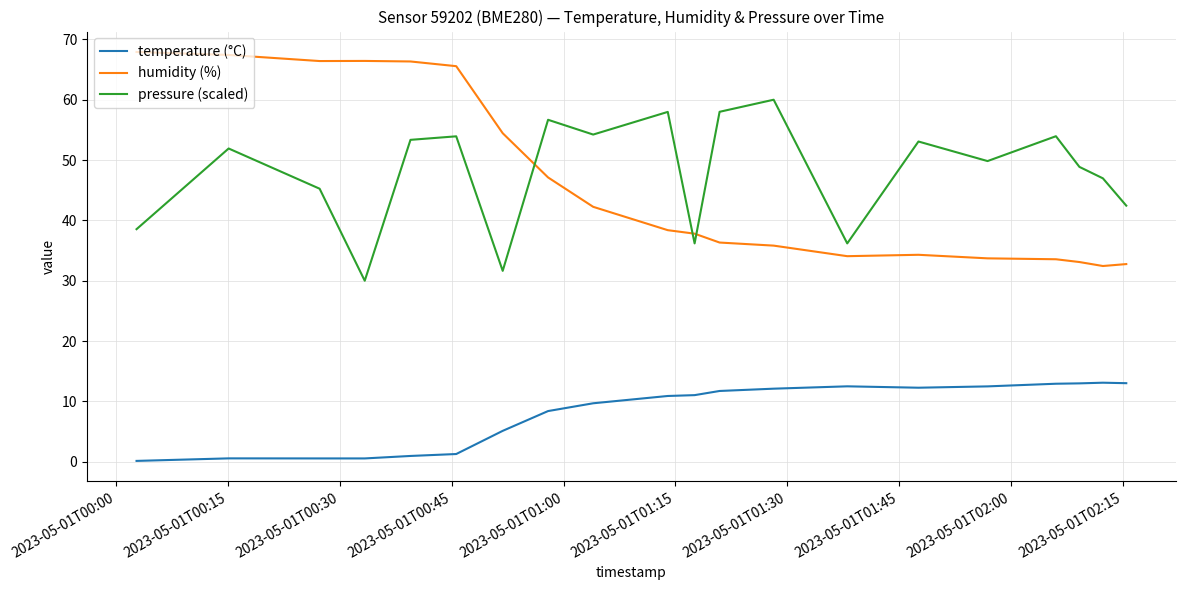

True or false: humidity (%) and pressure (scaled) cross at least once.

True